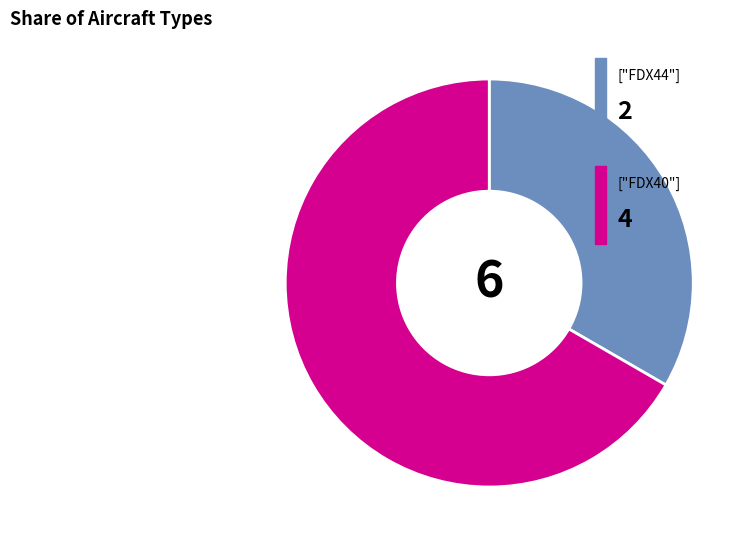

Is there any slice that represents more than half of the pie?

Yes